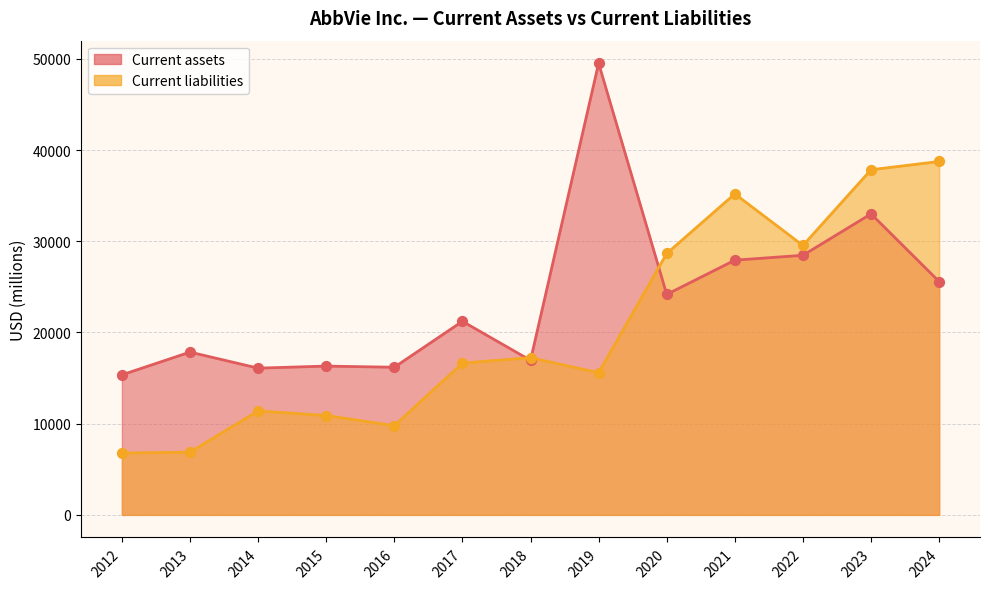

At how many categories does at least one series exceed 49317?

1